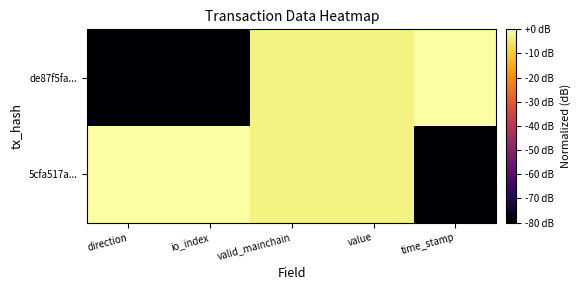

Reading right to left, extract all data points from this chart.

de87f5fa...: time_stamp=0.0	value=-3.0	valid_mainchain=-3.0	io_index=-80.0	direction=-80.0
5cfa517a...: time_stamp=-80.0	value=-3.0	valid_mainchain=-3.0	io_index=0.0	direction=0.0